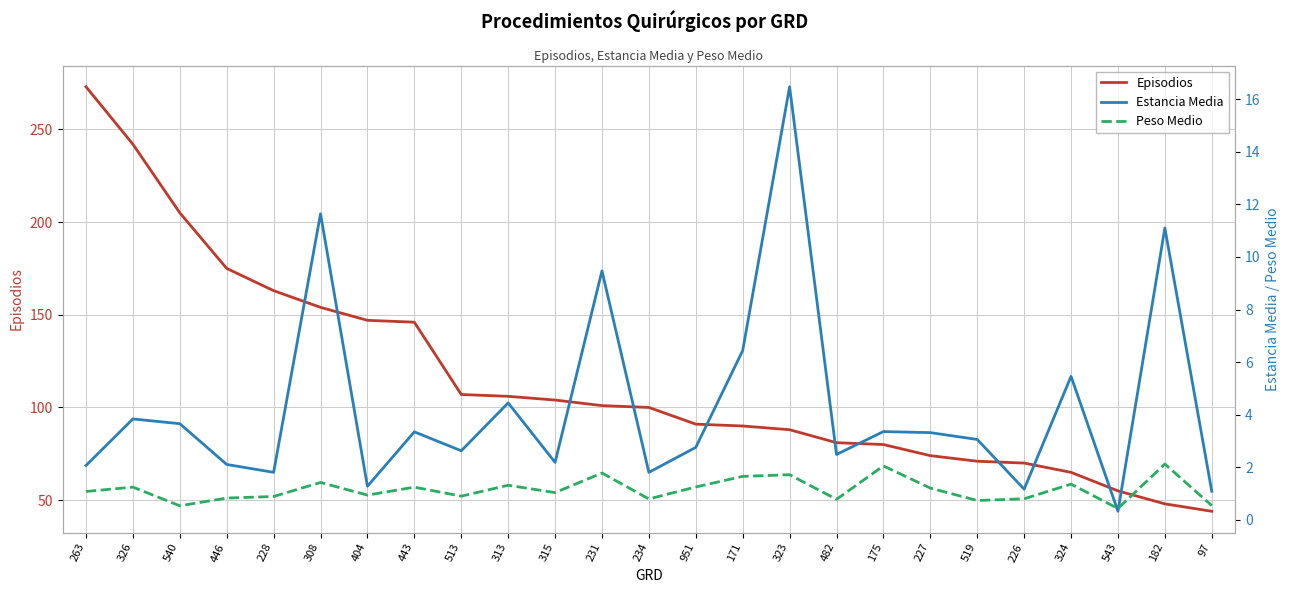

List the series in order of their peak value, highest first.

Episodios, Estancia Media, Peso Medio